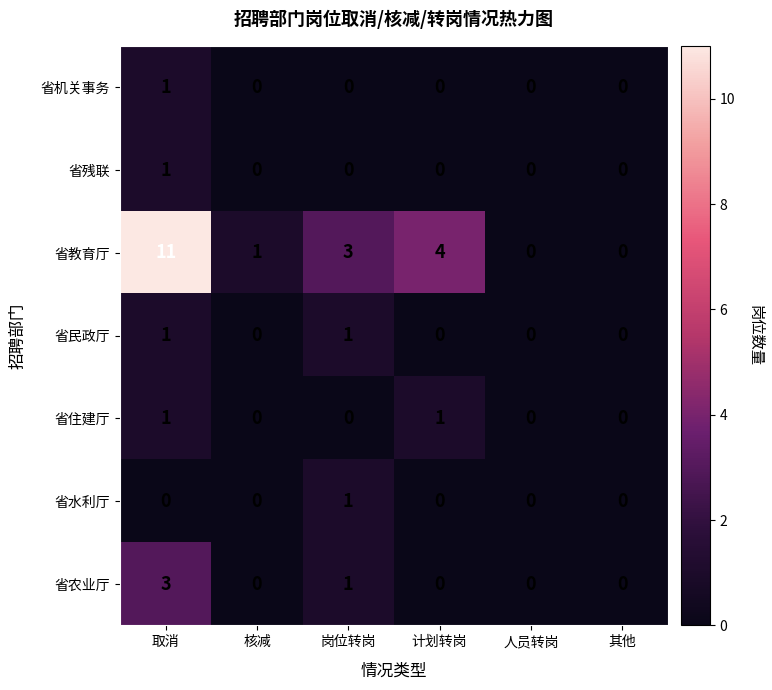

How many series are shown in this chart?

7